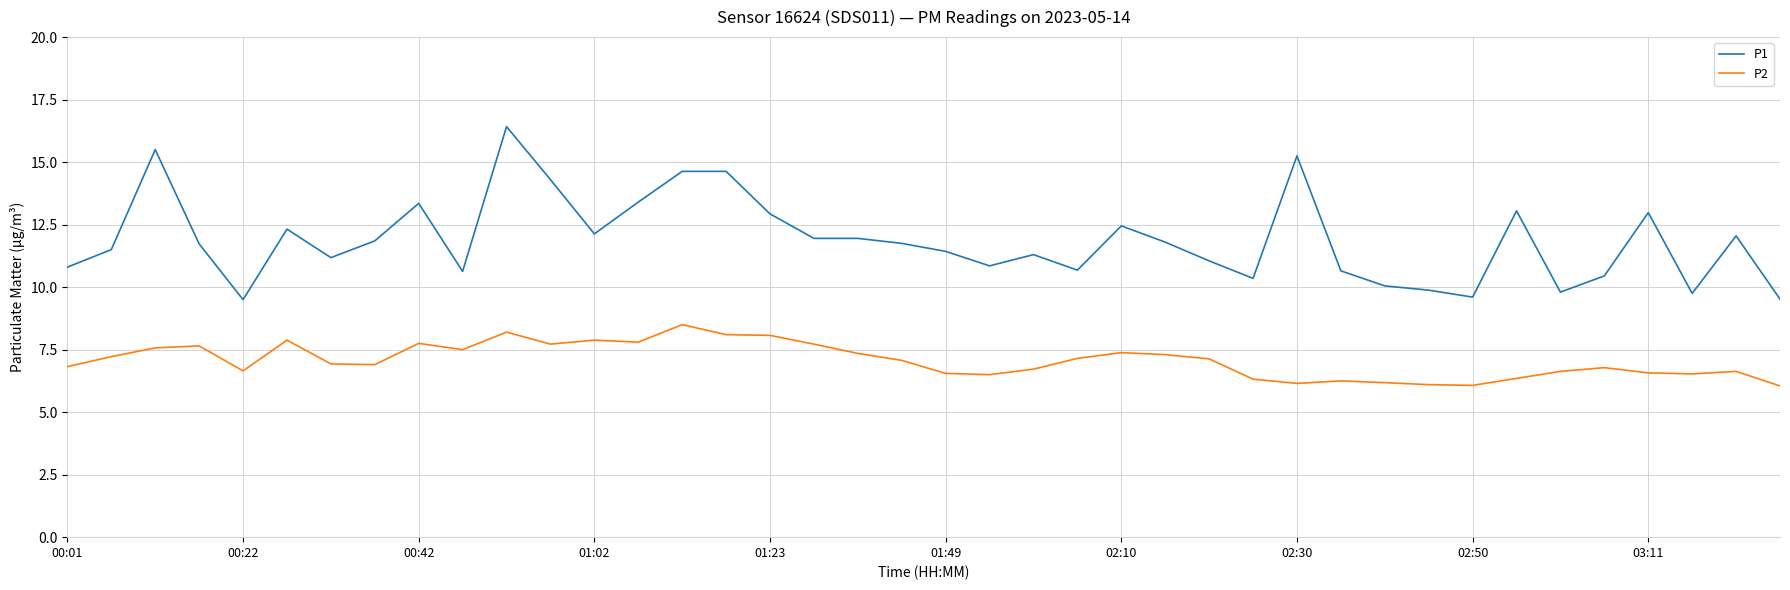

What is the average value of the P2 series?

7.1